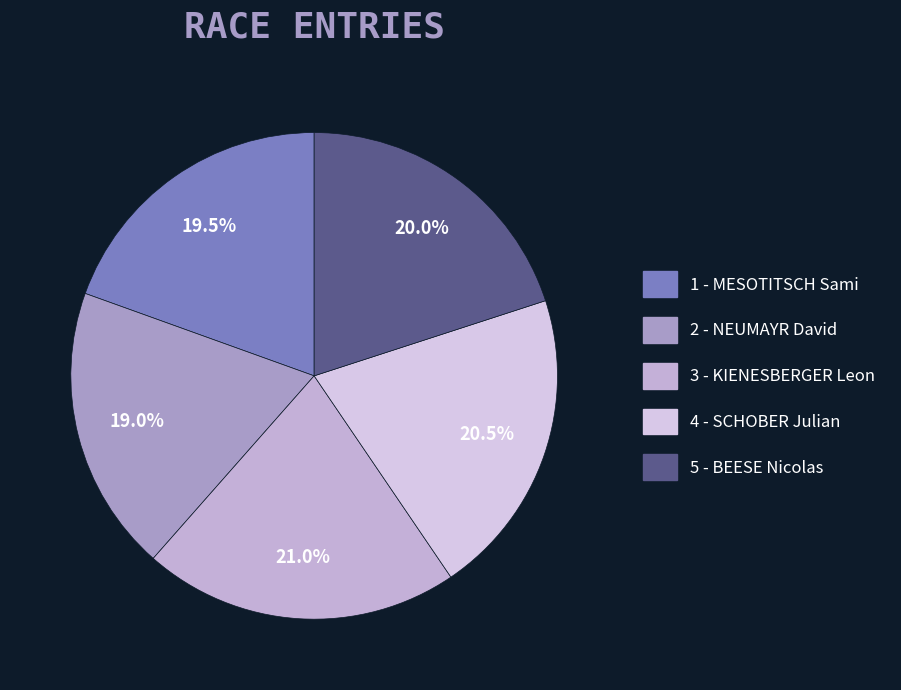

To the nearest percent, what is the combined percentage of 3 - KIENESBERGER Leon and 5 - BEESE Nicolas?

41%